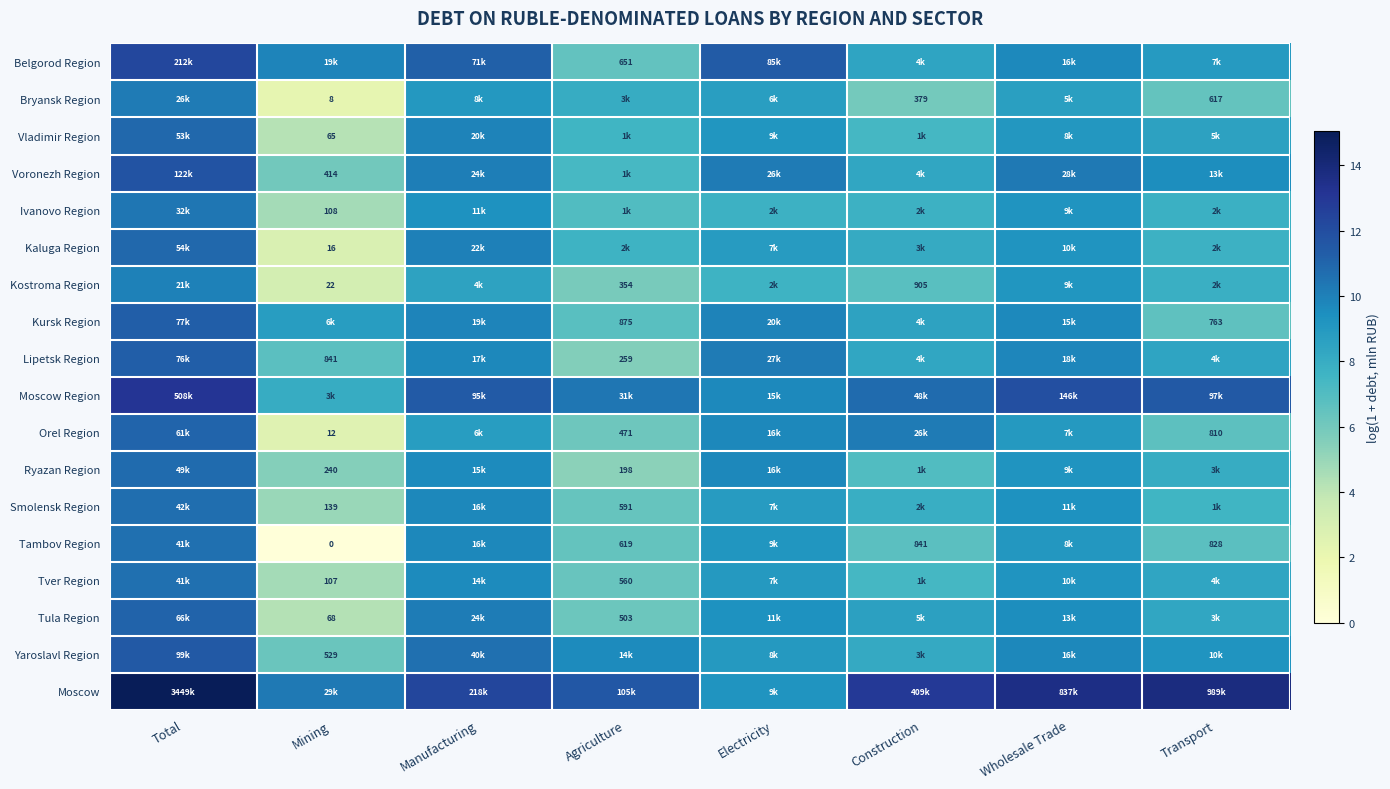

Where does the Tambov Region series first go above 9?

Total